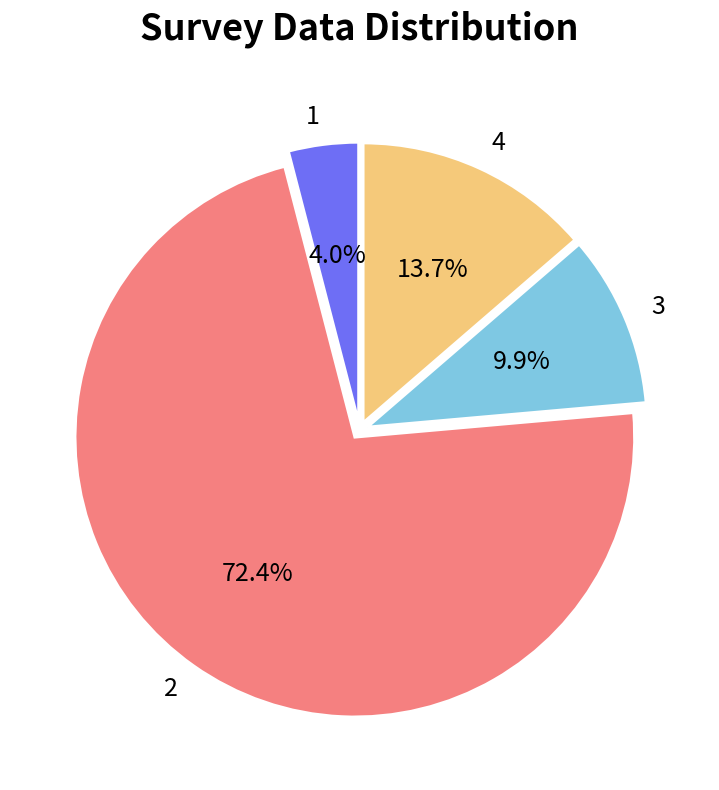

What percentage is the 2 slice, to the nearest percent?

72%